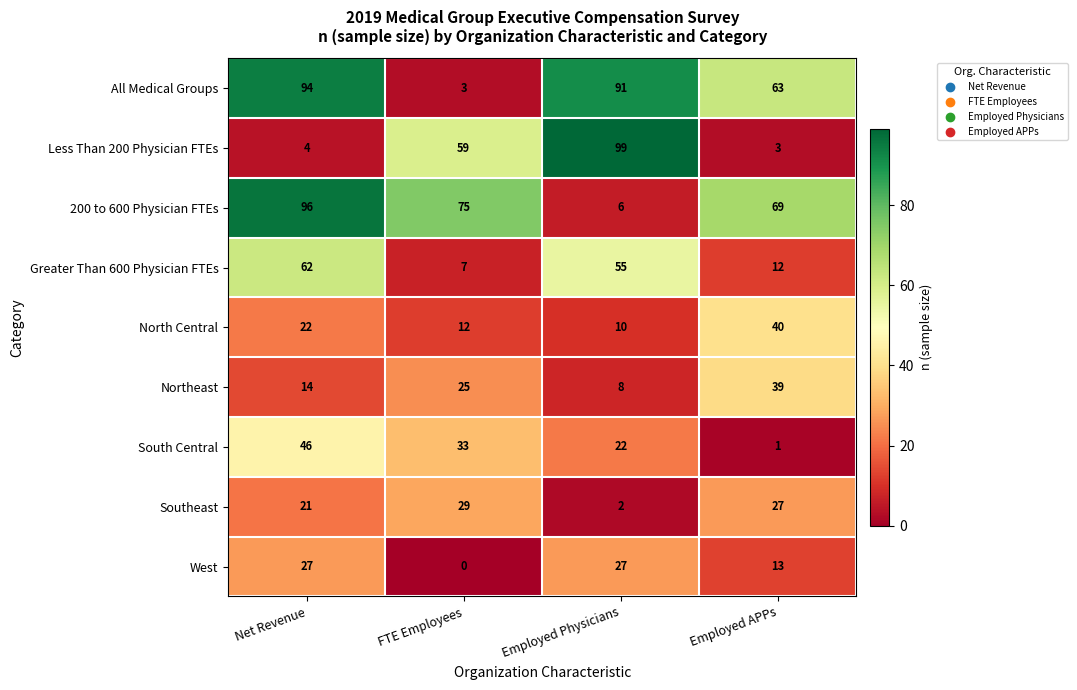

Is it true that All Medical Groups equals 4 at FTE Employees?

False